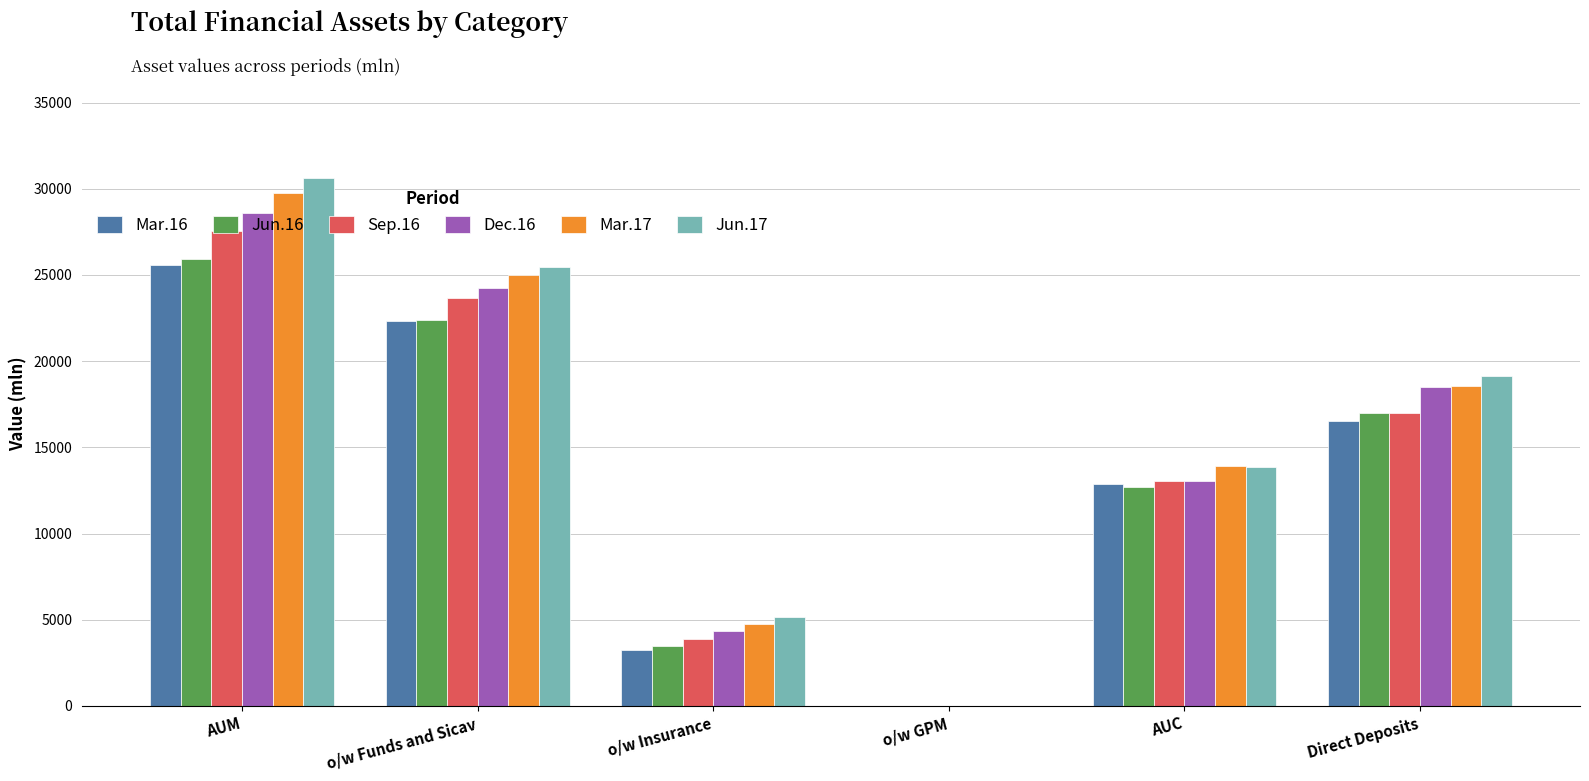

The value of Sep.16 at o/w Funds and Sicav is 23645.2. True or false?

True